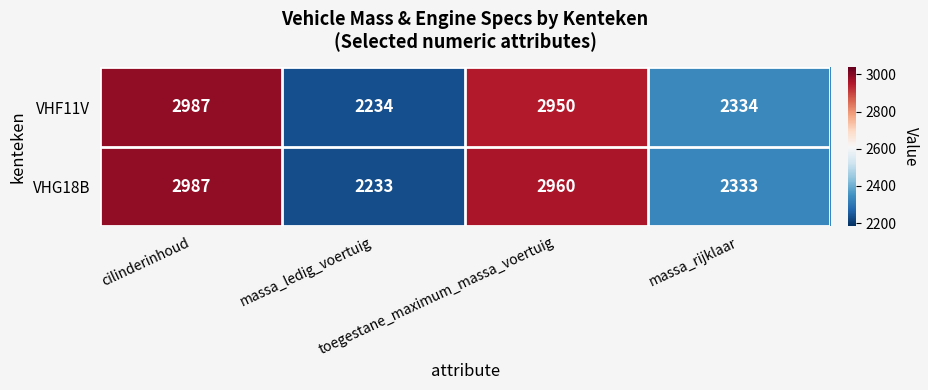

List the series in order of their overall mean, highest first.

VHG18B, VHF11V